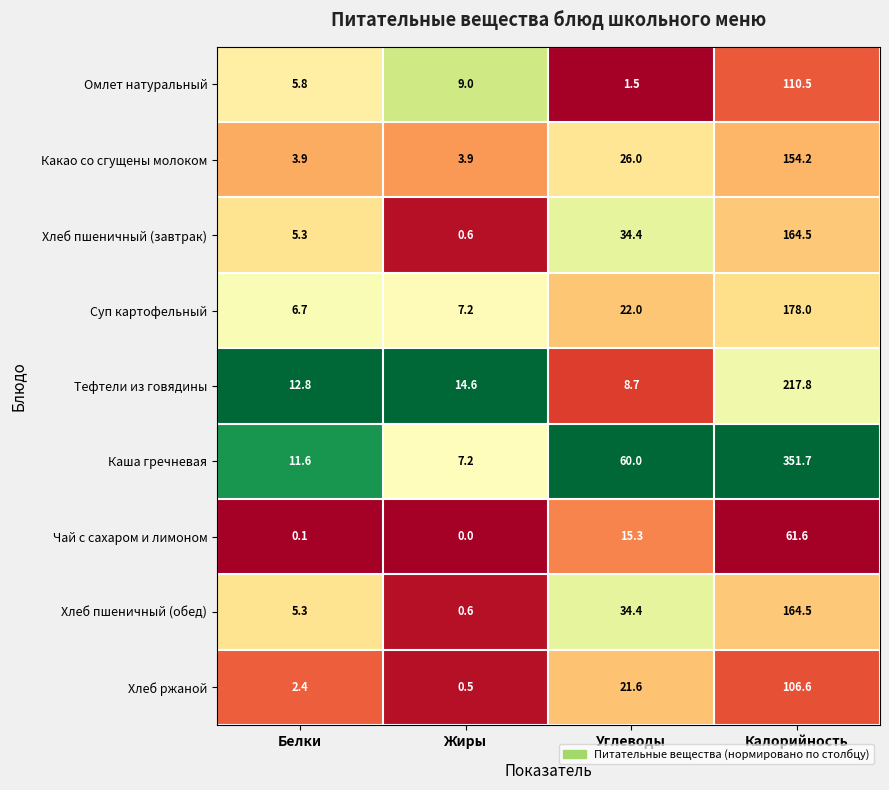

Where is Омлет натуральный nearest to the value 56?

Жиры